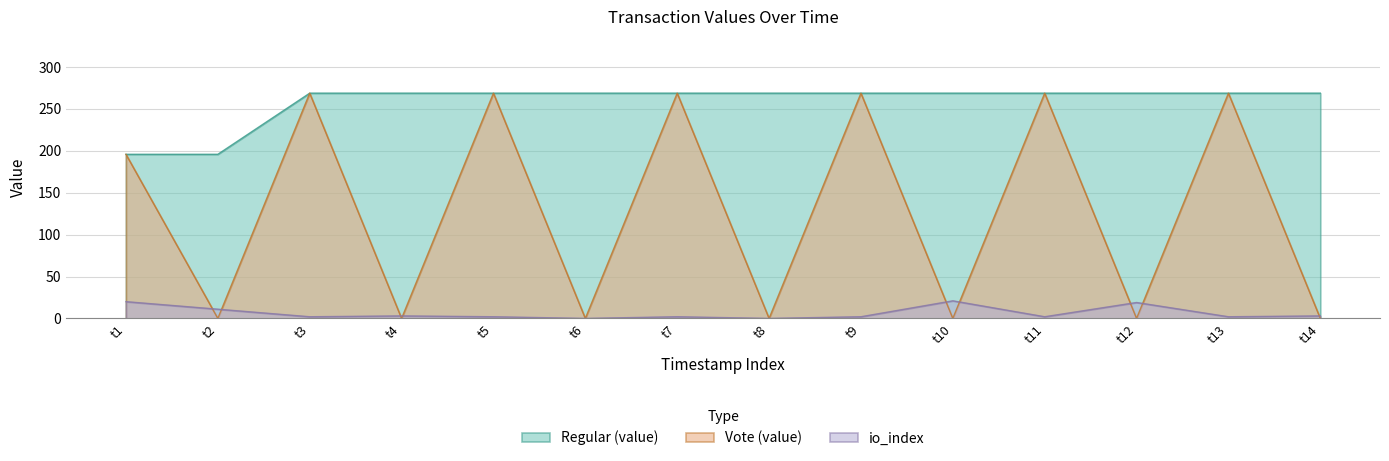

Which series has the widest spread of values?

Vote (value)